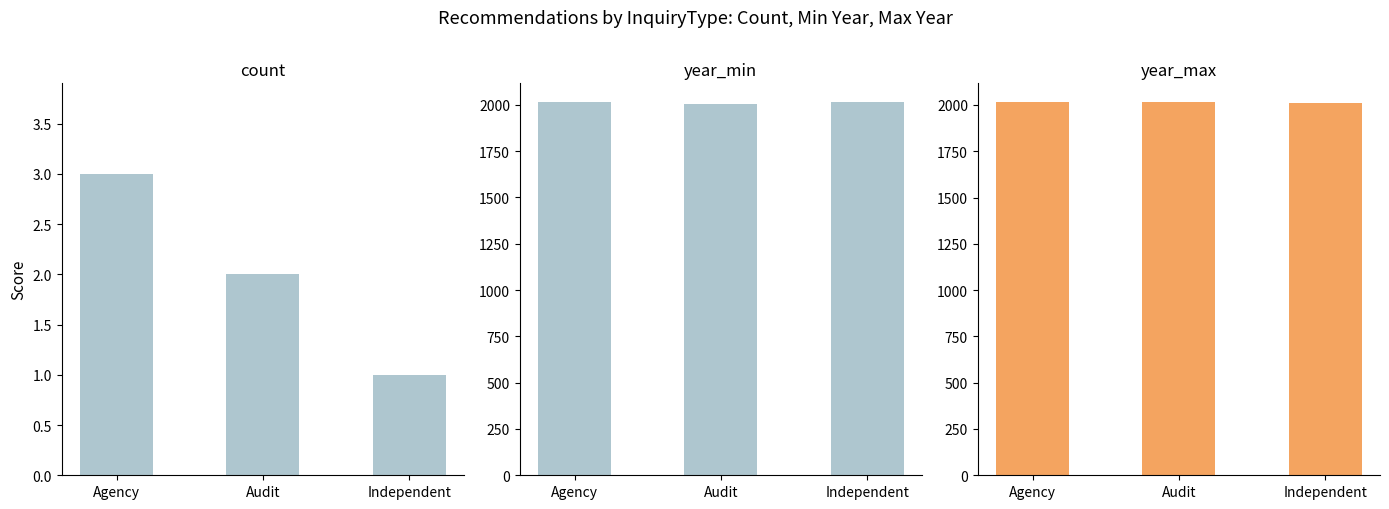

Is the value of Agency at 3 greater than the value of Audit at Audit?

No